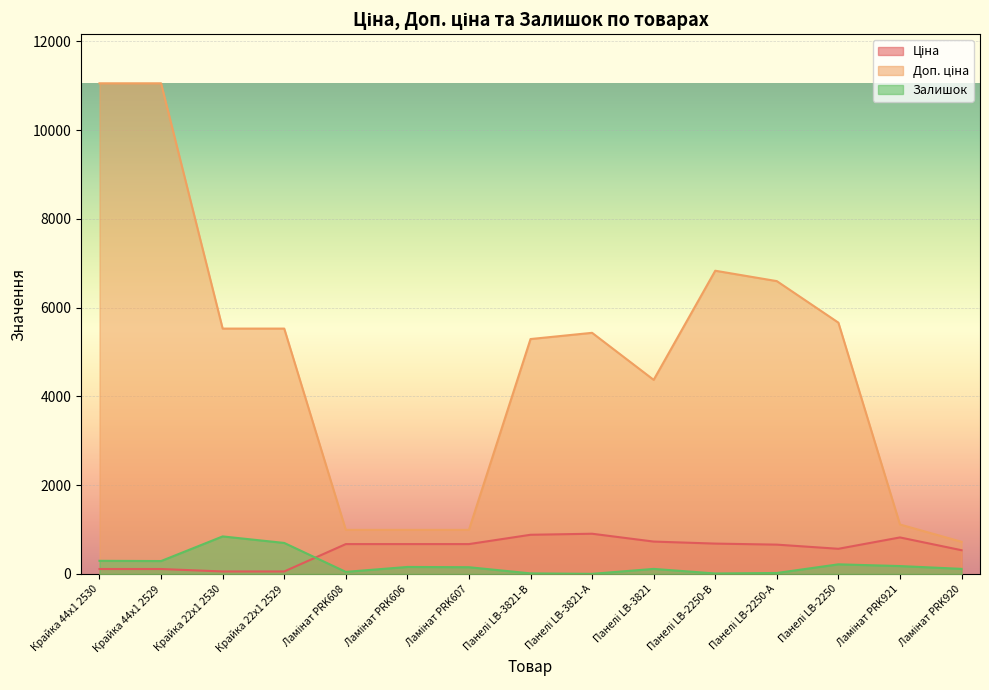

What is the minimum value shown in the chart?

2.0